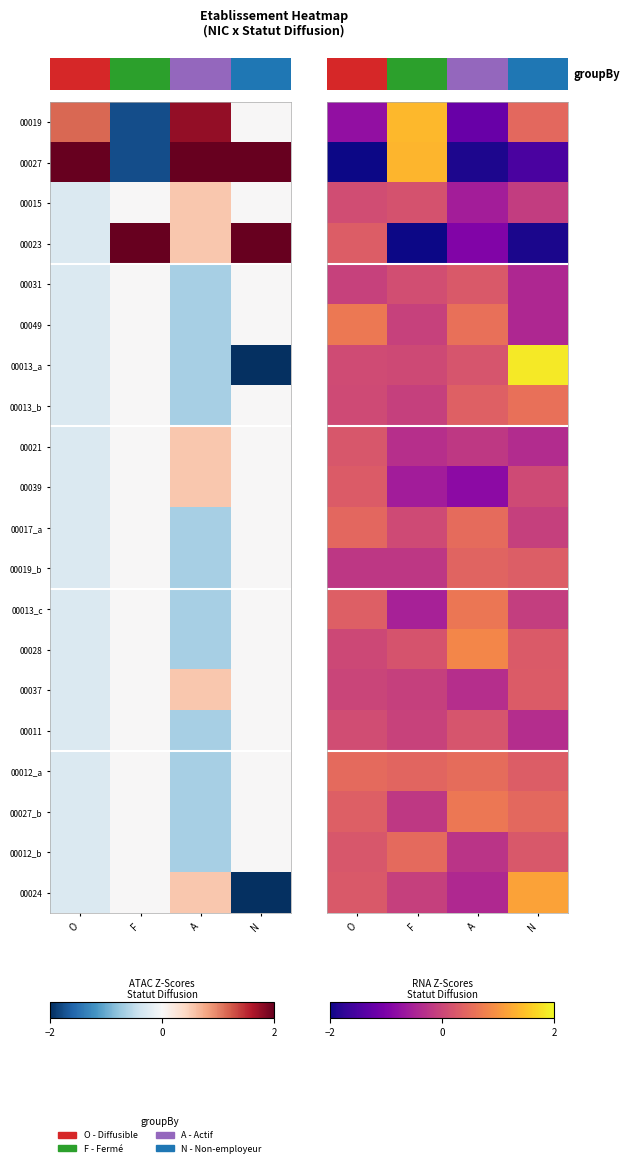

Which label corresponds to the smallest value in the chart?

F